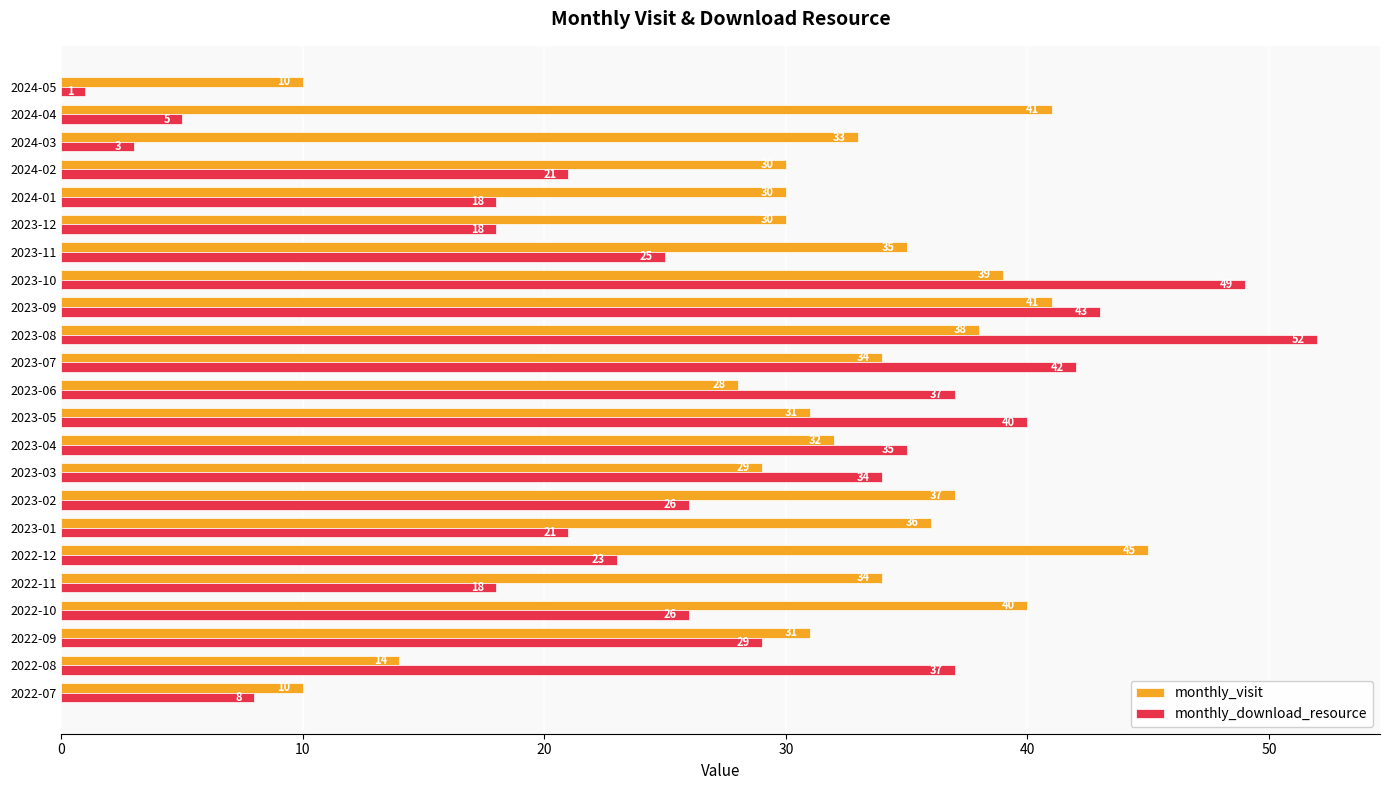

Between 2022-10 and 2023-05, which series saw the biggest shift?

monthly_download_resource